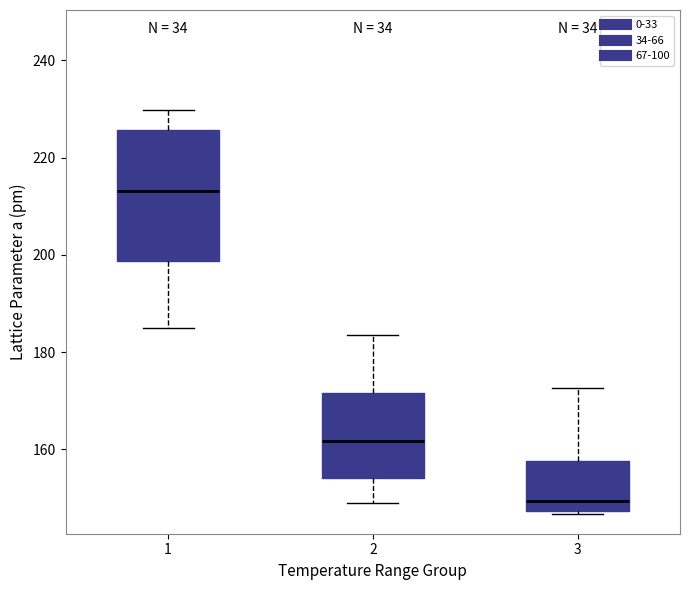

Which box's median line is the lowest?

3